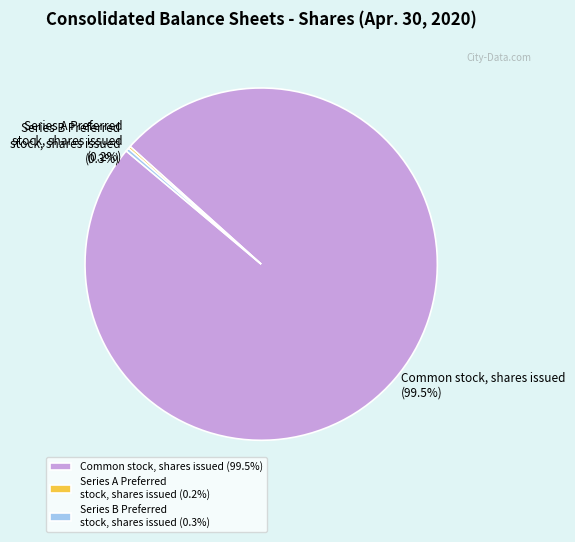

What percentage do Series B Preferred stock, shares issued and Common stock, shares issued together represent?

99.8%